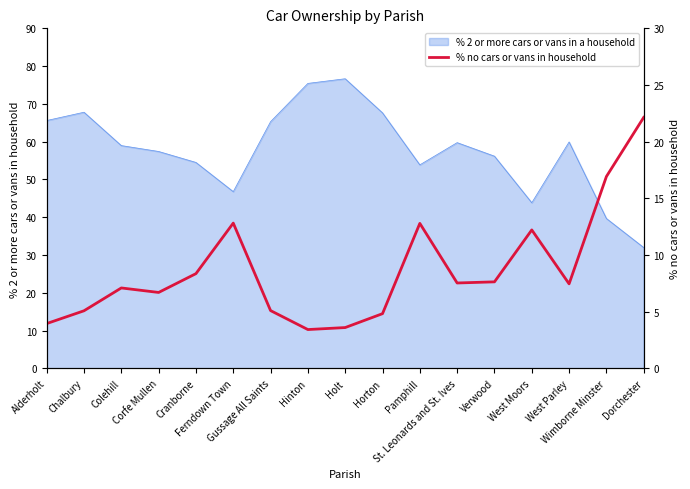

The chart shows a value of 4.9 at Hinton. True or false?

False